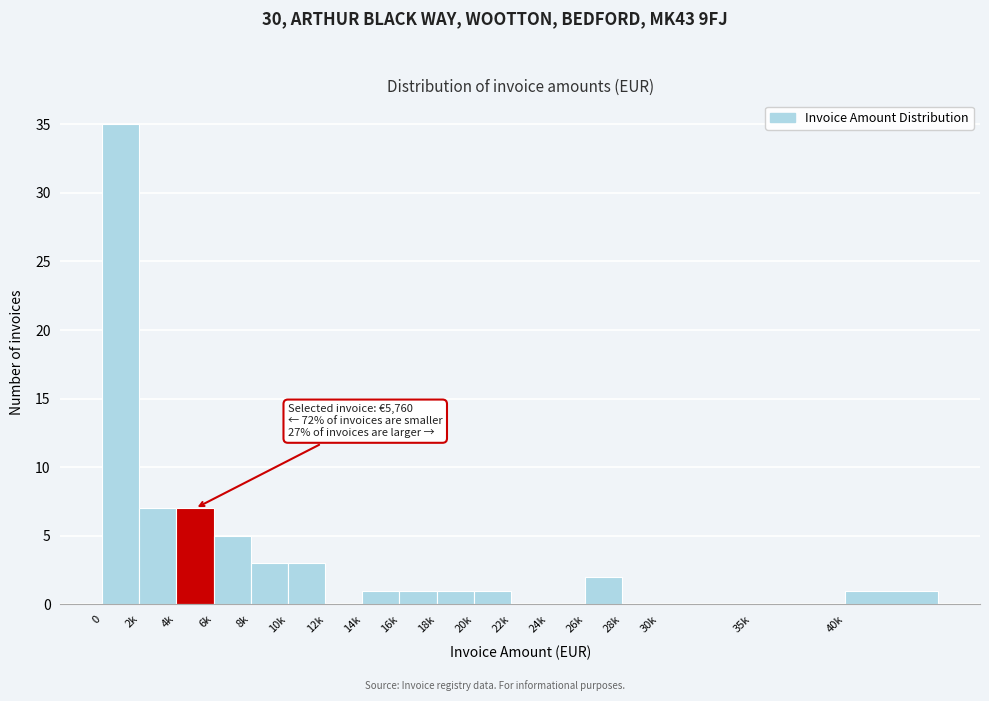

Reading right to left, list all the values displayed in this chart.

40k=1	35k=0	30k=0	28k=0	26k=2	24k=0	22k=0	20k=1	18k=1	16k=1	14k=1	12k=0	10k=3	8k=3	6k=5	4k=7	2k=7	0=35